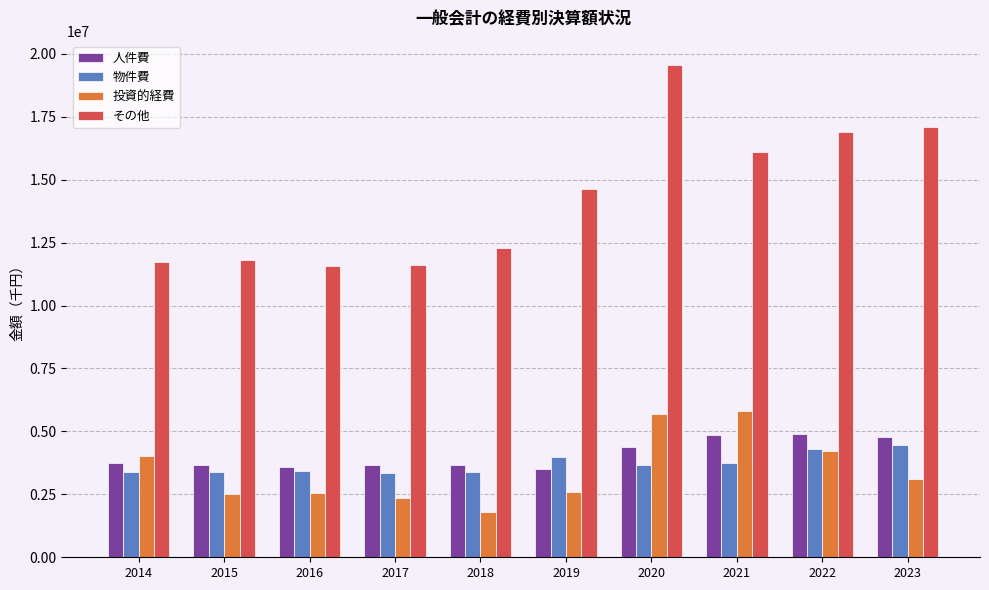

Which series has the largest range (max minus min)?

その他